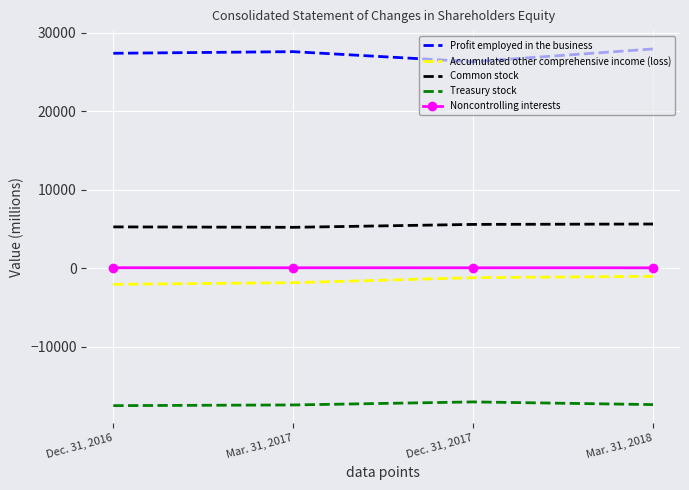

True or false: Accumulated other comprehensive income (loss) has a value of -2039 at Dec. 31, 2016.

True